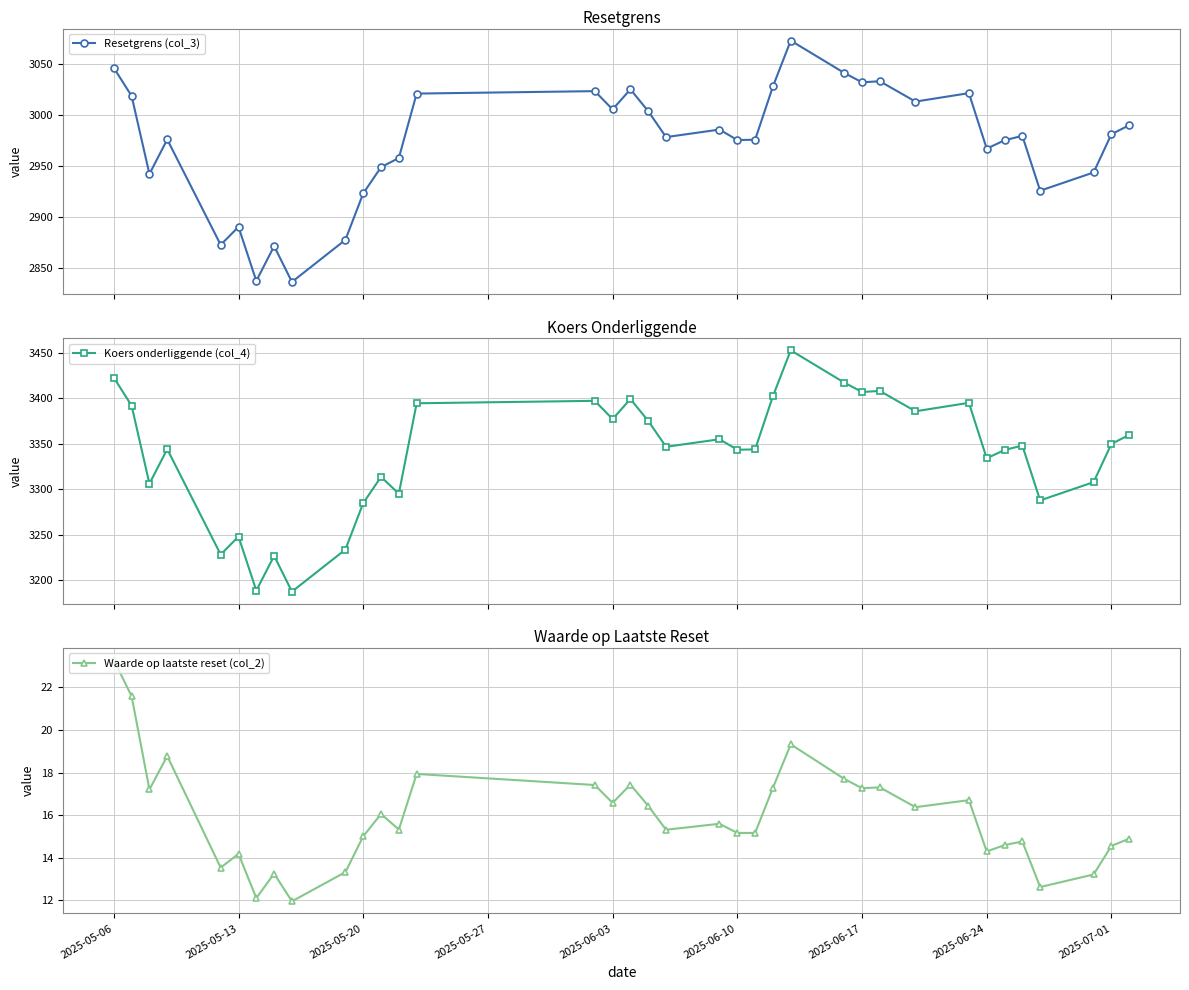

At how many categories does at least one series exceed 1325?

36